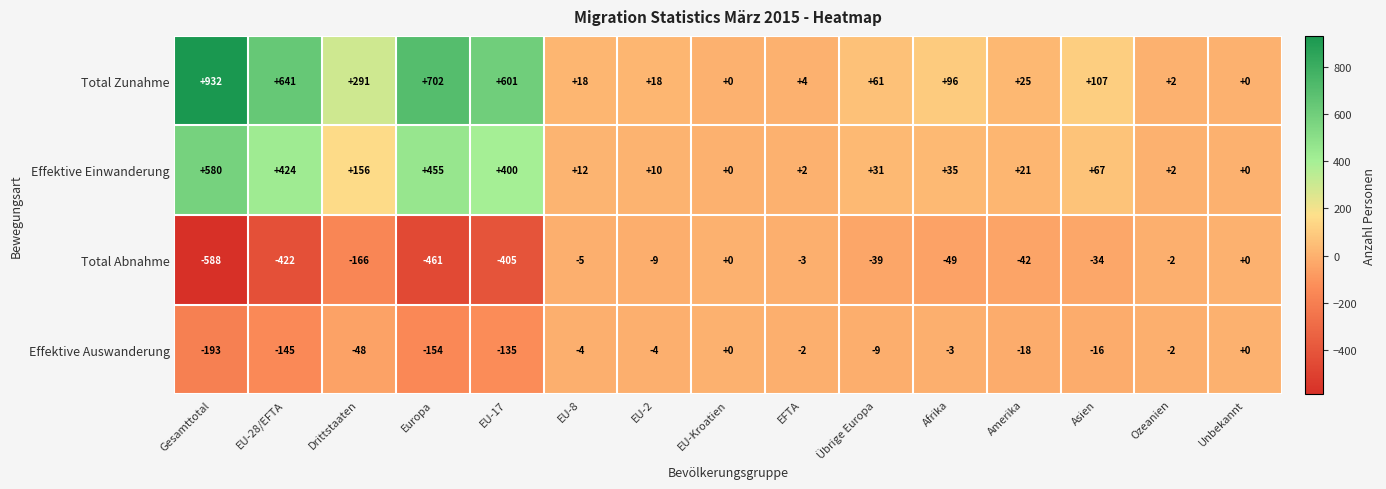

How many negative values does the Effektive Auswanderung series have?

13